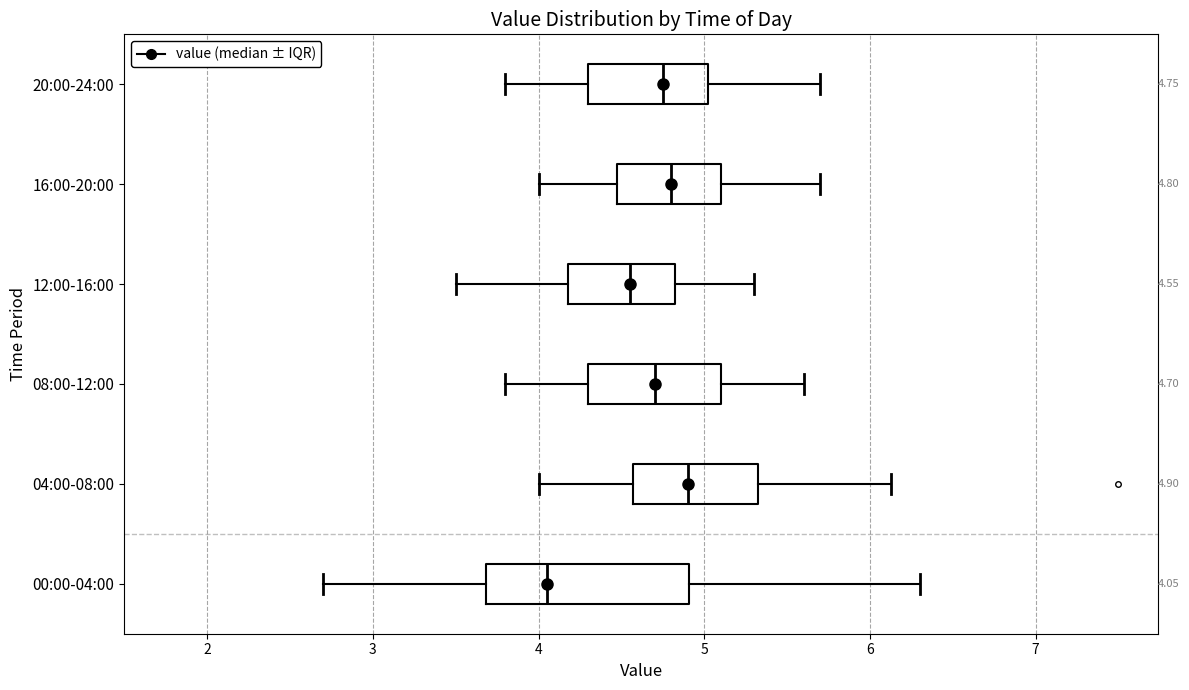

Comparing the boxes themselves (not the whiskers), which one is the widest?

00:00-04:00